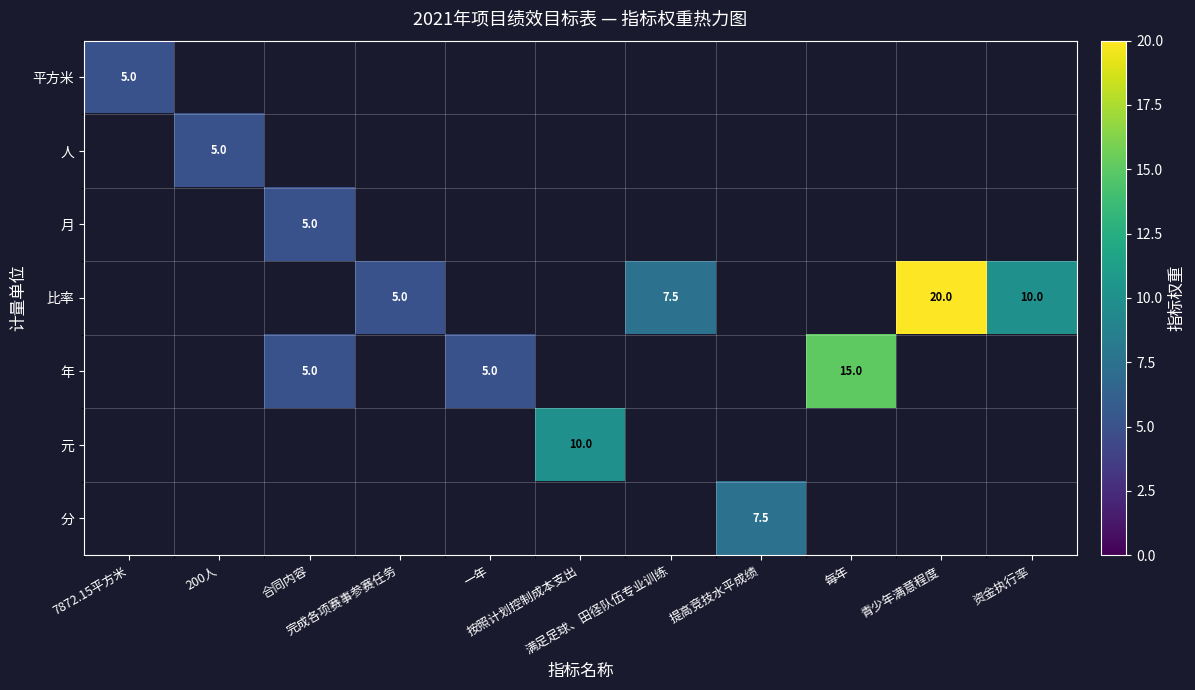

At how many categories does at least one series exceed 5?

6